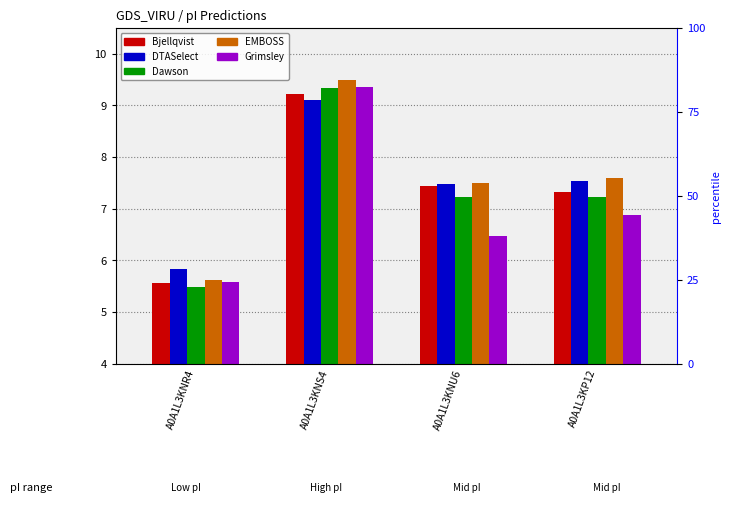

What is the approximate value of Bjellqvist at A0A1L3KNU6?

7.4